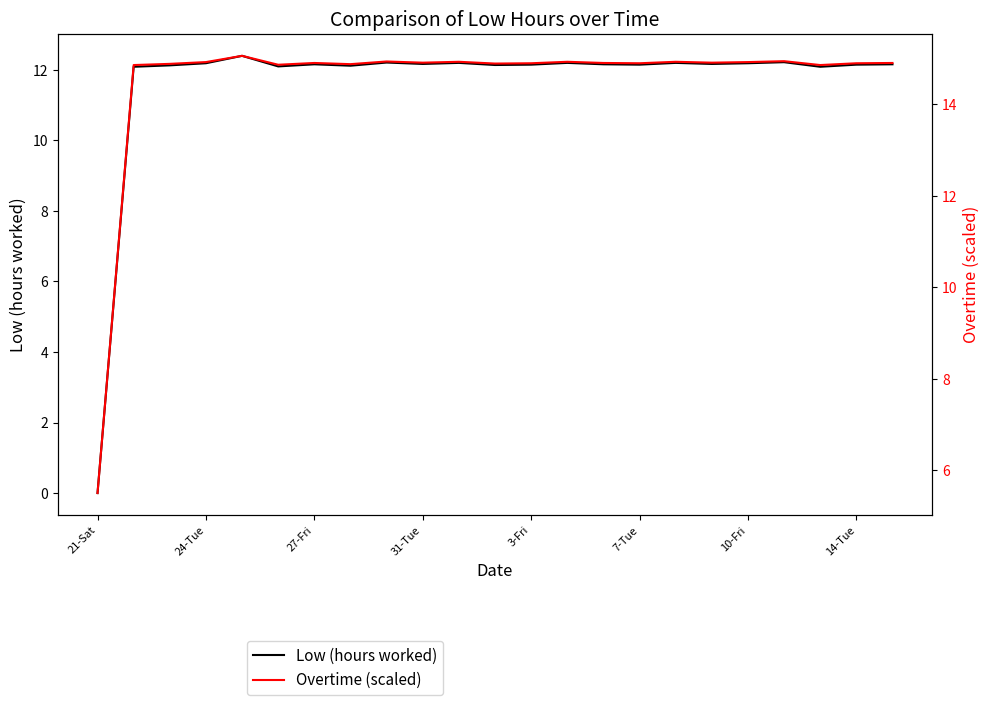

How many data points in Overtime (scaled) are above 14?

22